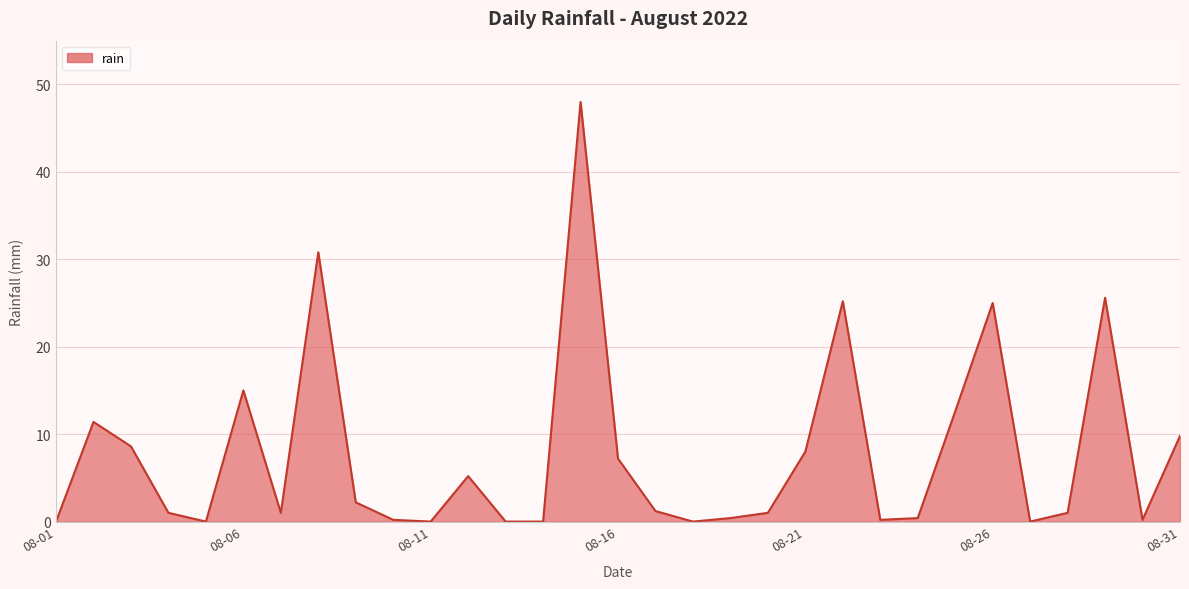

What is the difference between the maximum and minimum values?

48.0